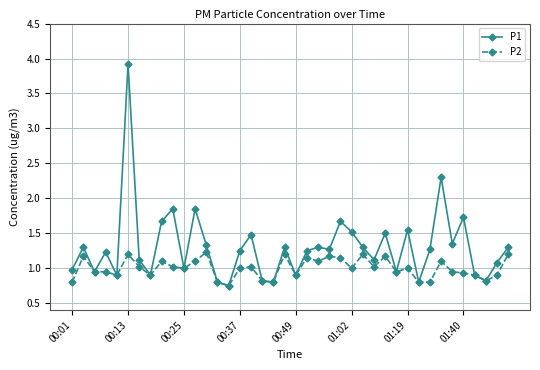

Which series has the largest total across all categories?

P1